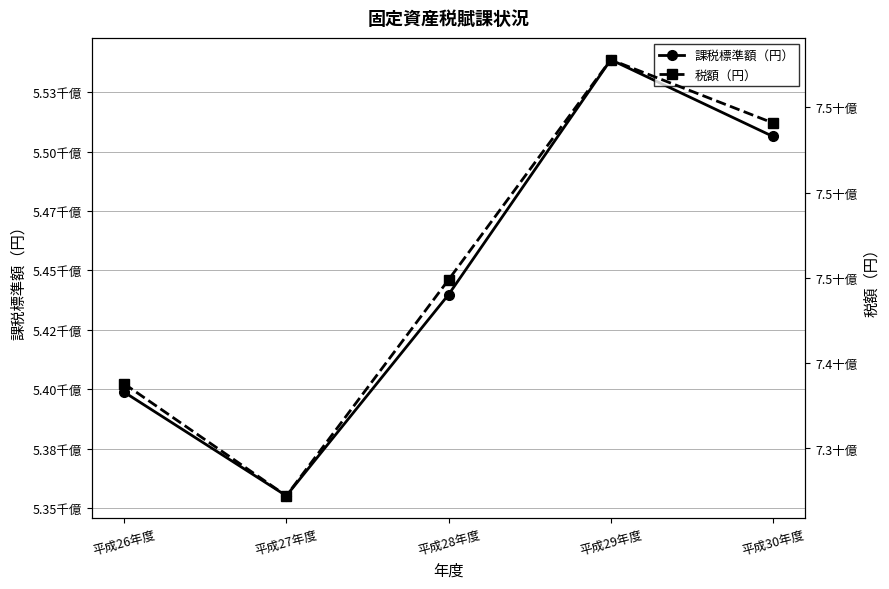

At which label does 税額（円） reach its minimum?

平成27年度